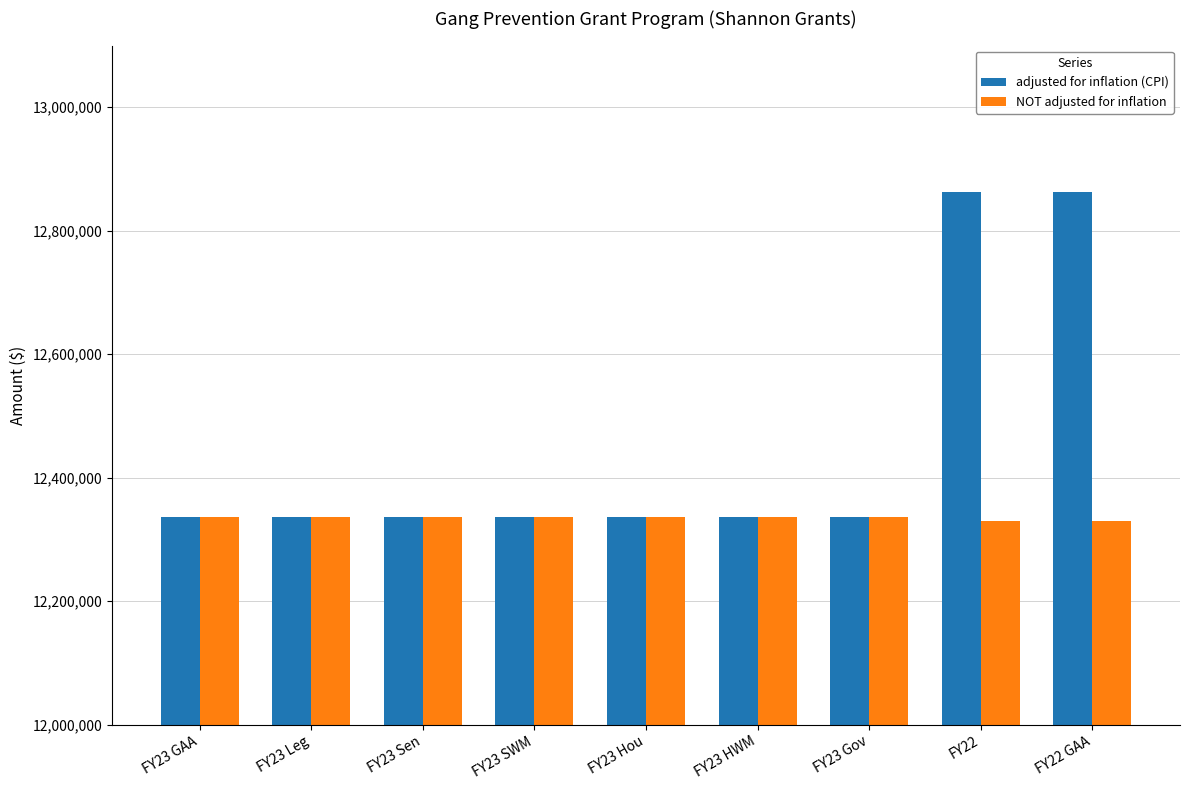

Is it true that adjusted for inflation (CPI) equals 17537335 at FY23 Sen?

False